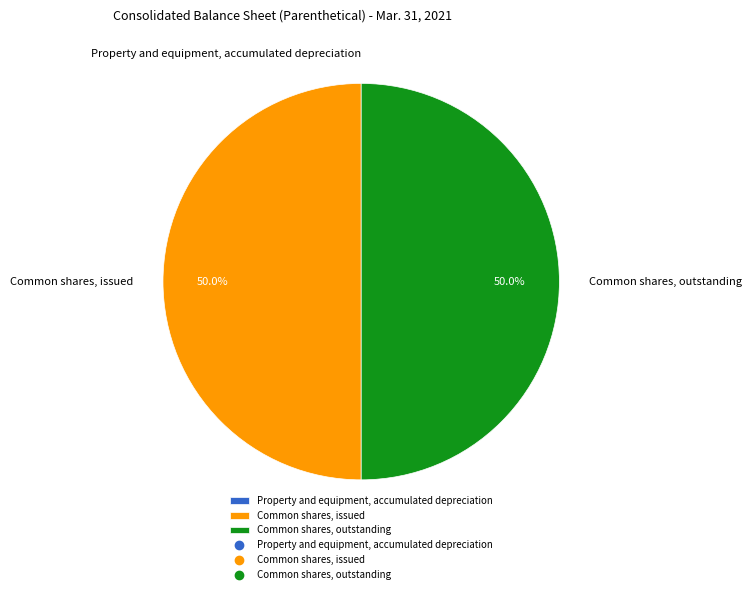

Combined, do Common shares, outstanding and Common shares, issued account for over 50%?

Yes